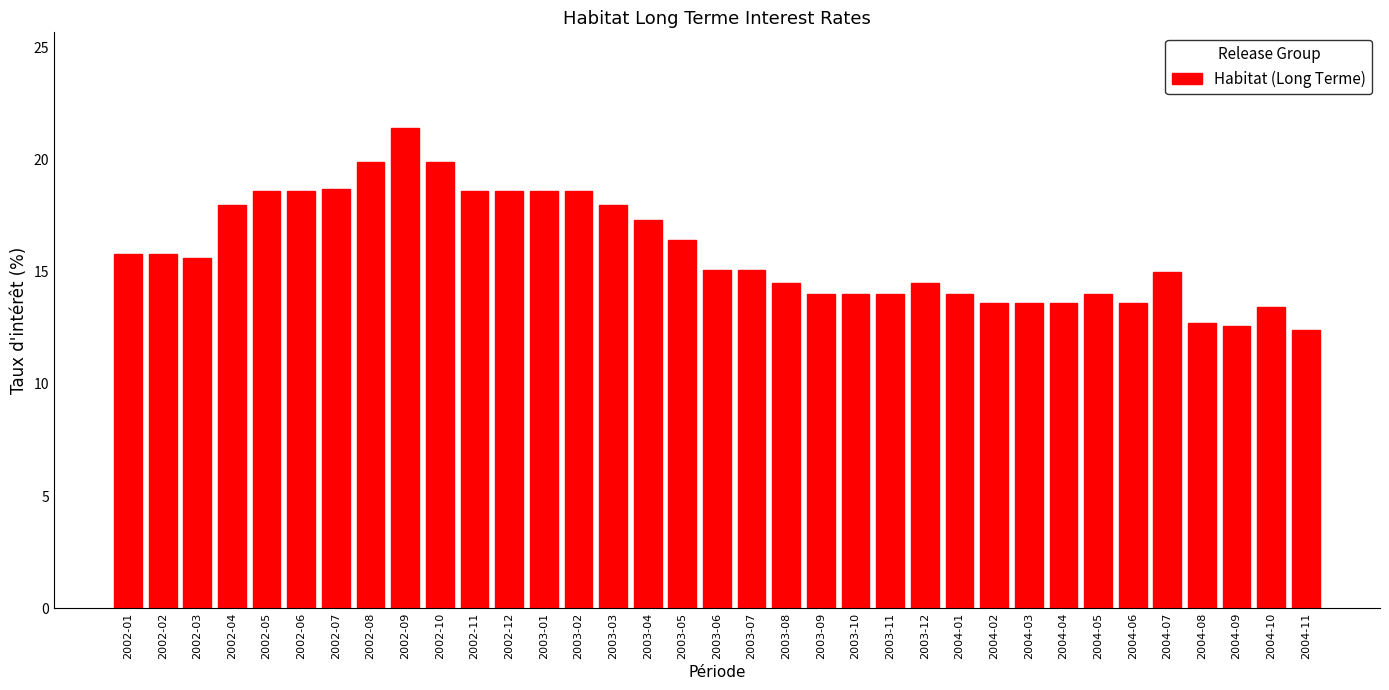

What is the value of the 27th bar from the left?

13.6